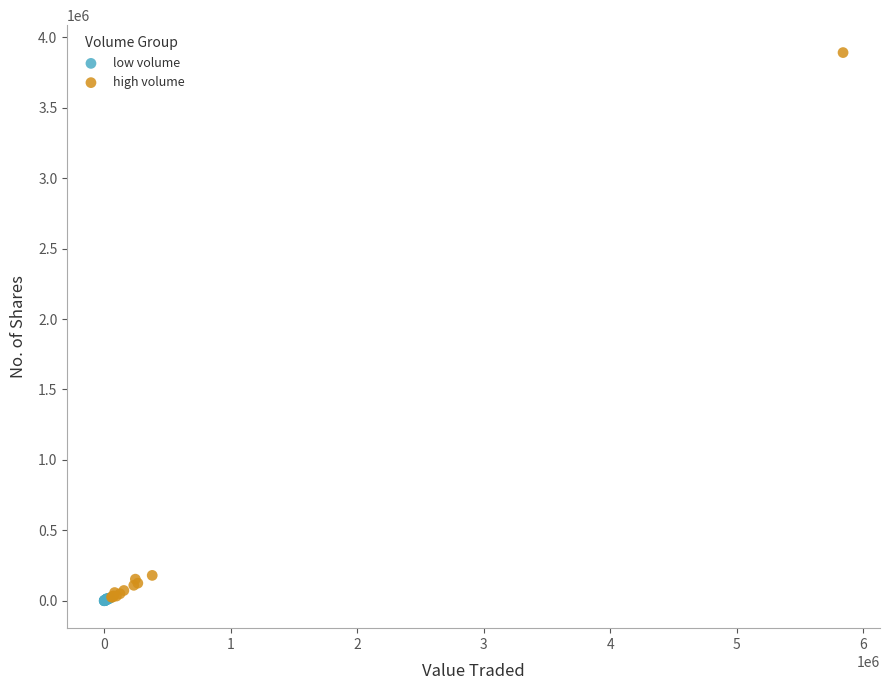

Which series reaches the maximum Y coordinate?

high volume